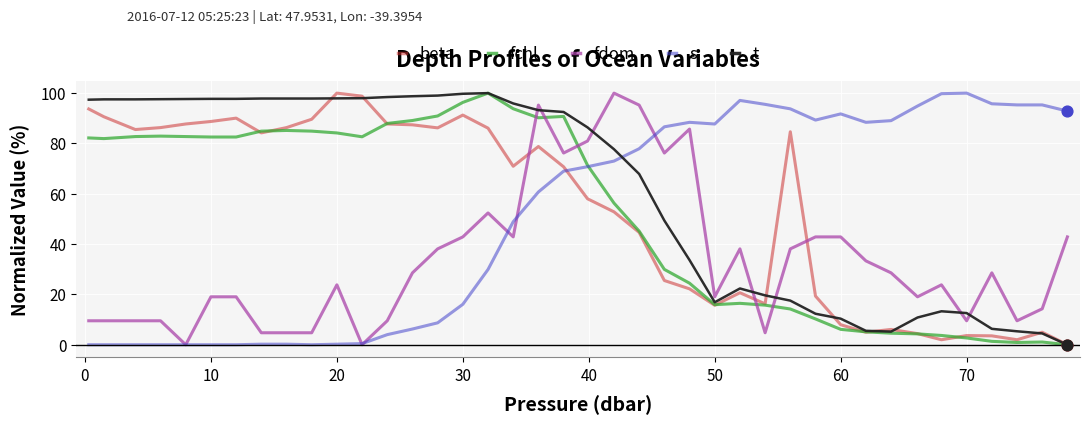

Which series has the largest total across all categories?

t